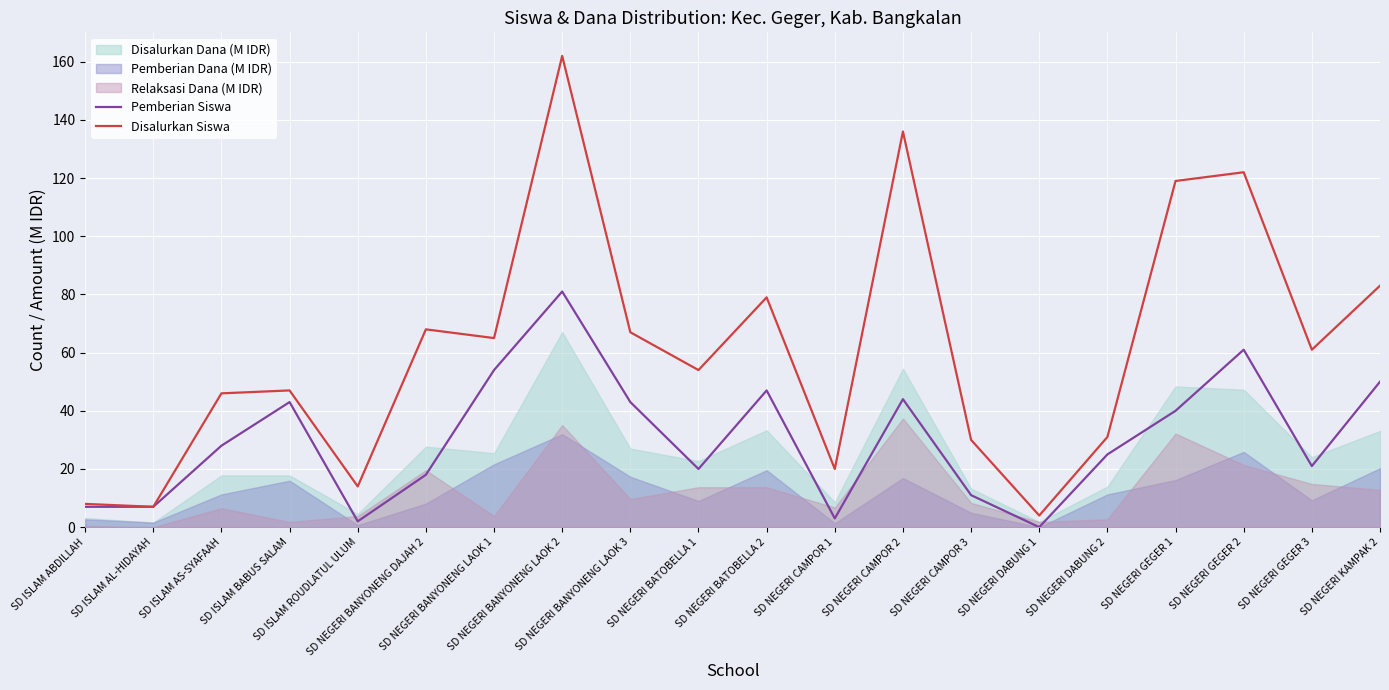

Which series changed the most between SD NEGERI CAMPOR 3 and SD NEGERI GEGER 3?

Disalurkan Siswa